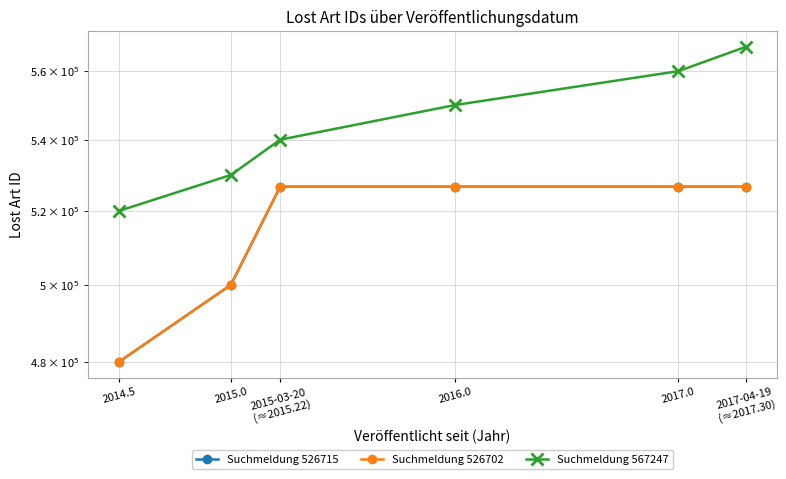

Which category has the highest value in the Suchmeldung 567247 series?

2017-04-19
(≈2017.30)